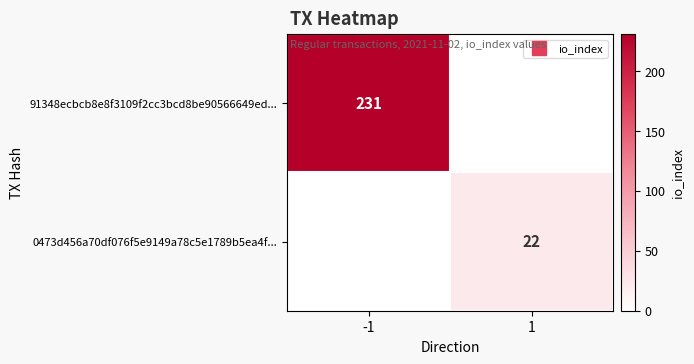

Which category has the highest value in the 91348ecbcb8e8f3109f2cc3bcd8be90566649ed... series?

-1